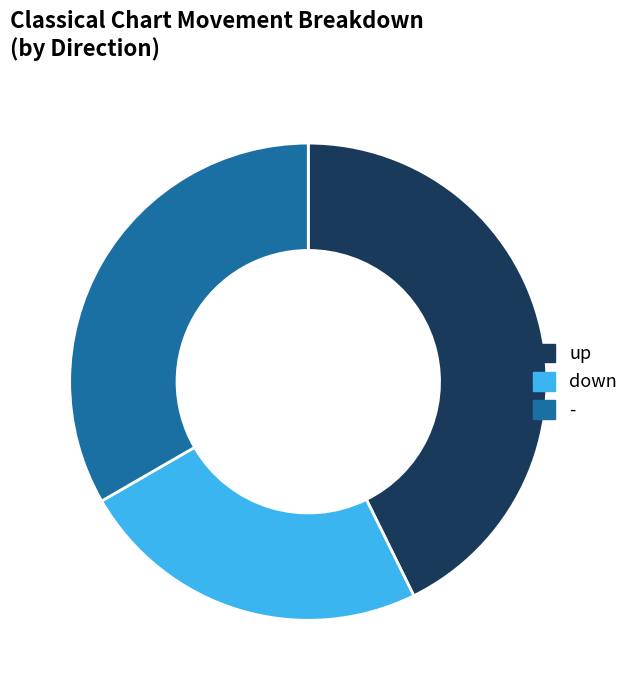

Which has a higher value, up or -?

up